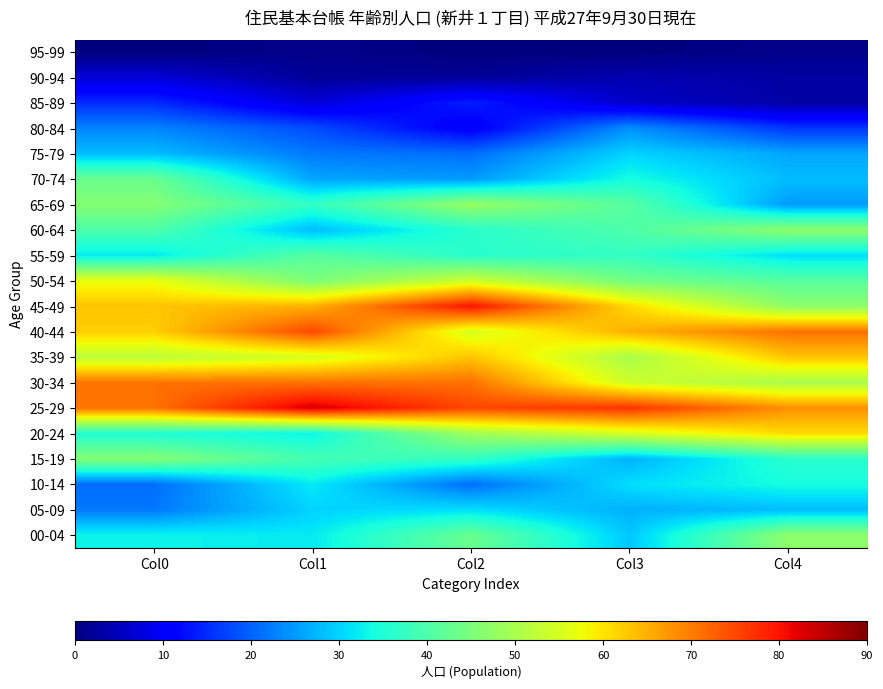

At Col0, list the series in order from largest to smallest.

30-34, 25-29, 45-49, 40-44, 50-54, 35-39, 65-69, 15-19, 70-74, 60-64, 20-24, 00-04, 55-59, 75-79, 80-84, 05-09, 10-14, 85-89, 90-94, 95-99